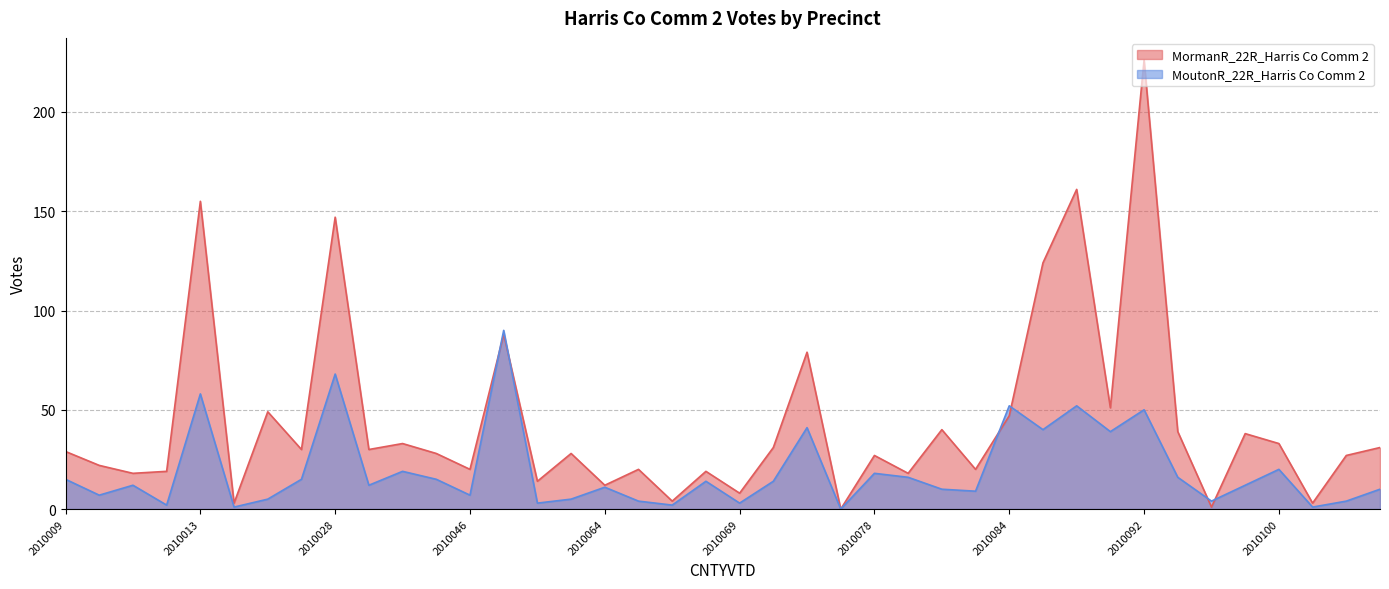

Which series has the widest spread of values?

MormanR_22R_Harris Co Comm 2